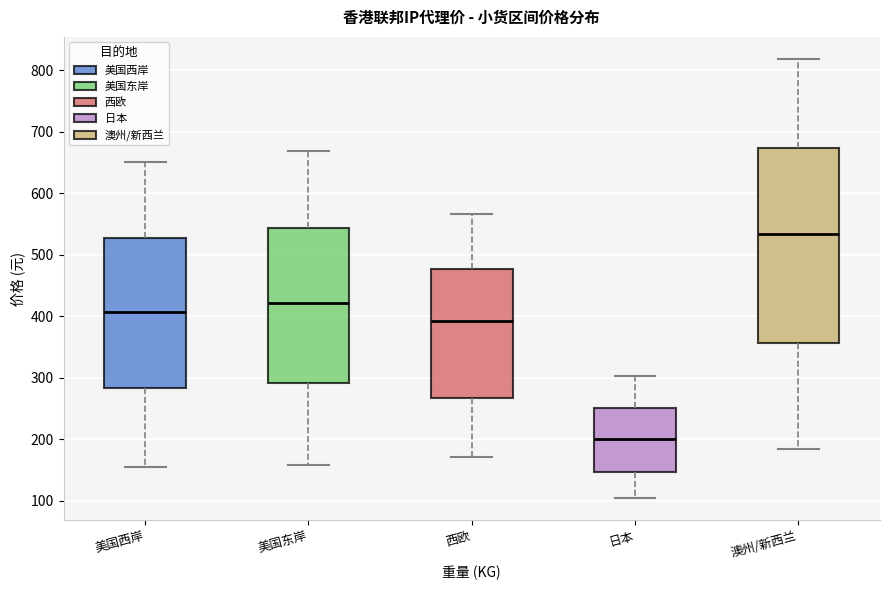

Which box has the lowest median line?

日本